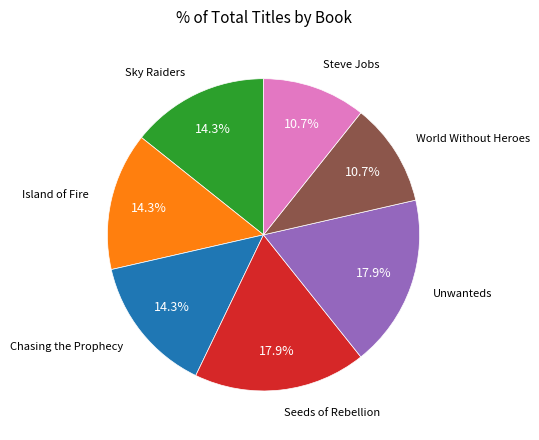

What is the ratio of the value at Island of Fire to the value at Chasing the Prophecy?

1.0